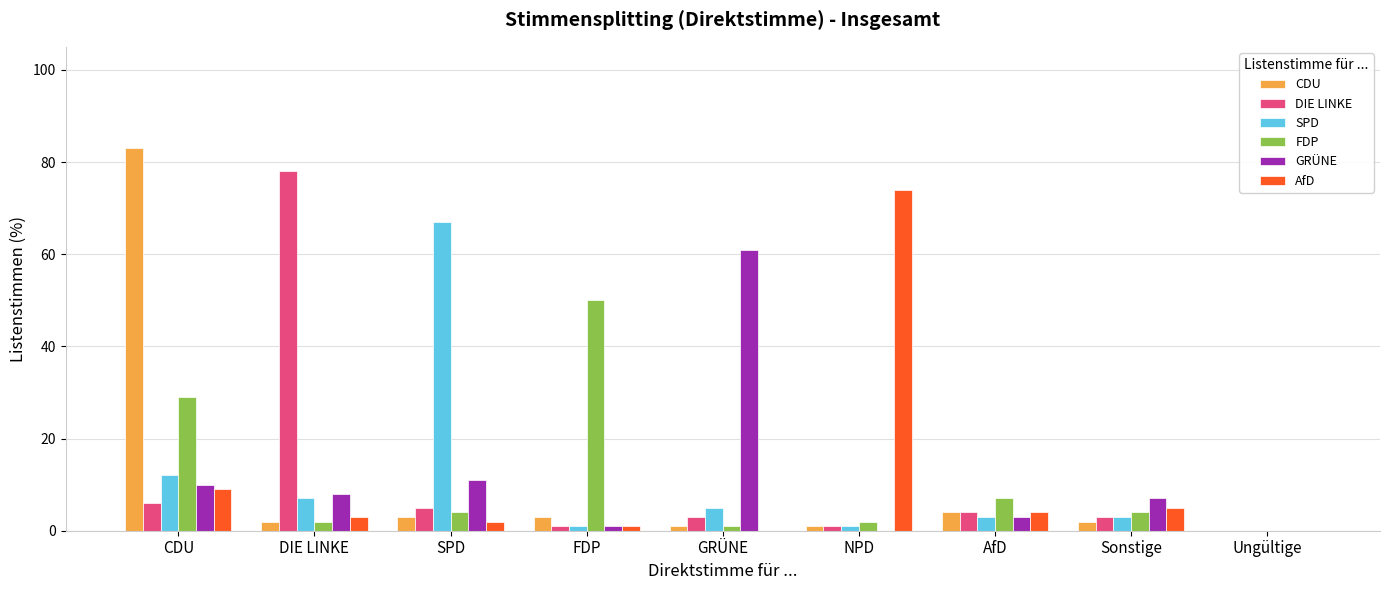

At which label is SPD closest to 33?

CDU